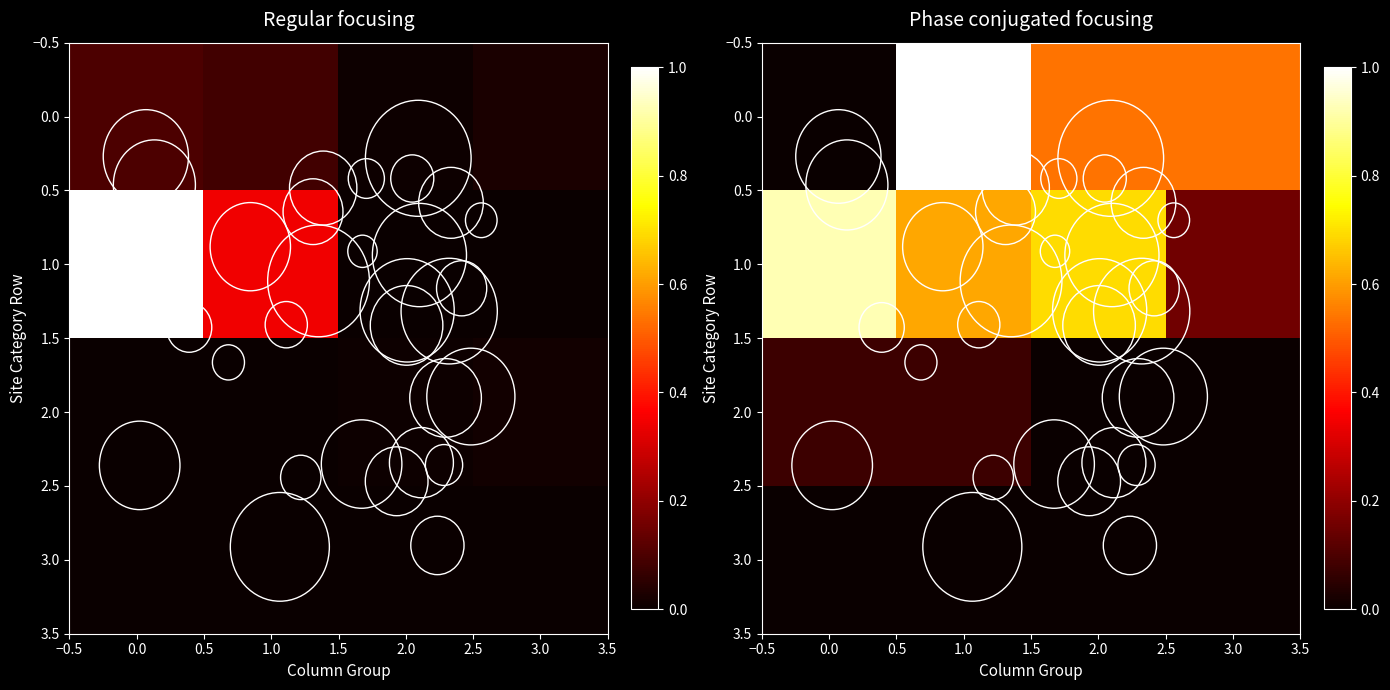

What is the total value across all series at 1.0?

1.7